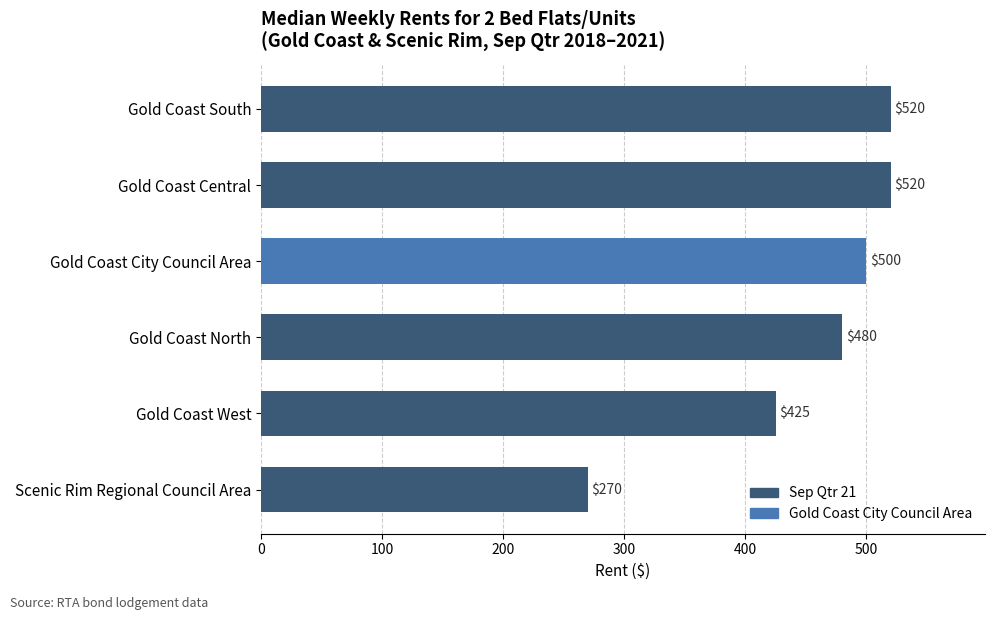

Reading top to bottom, what are all the values shown in this chart?

520	520	500	480	425	270